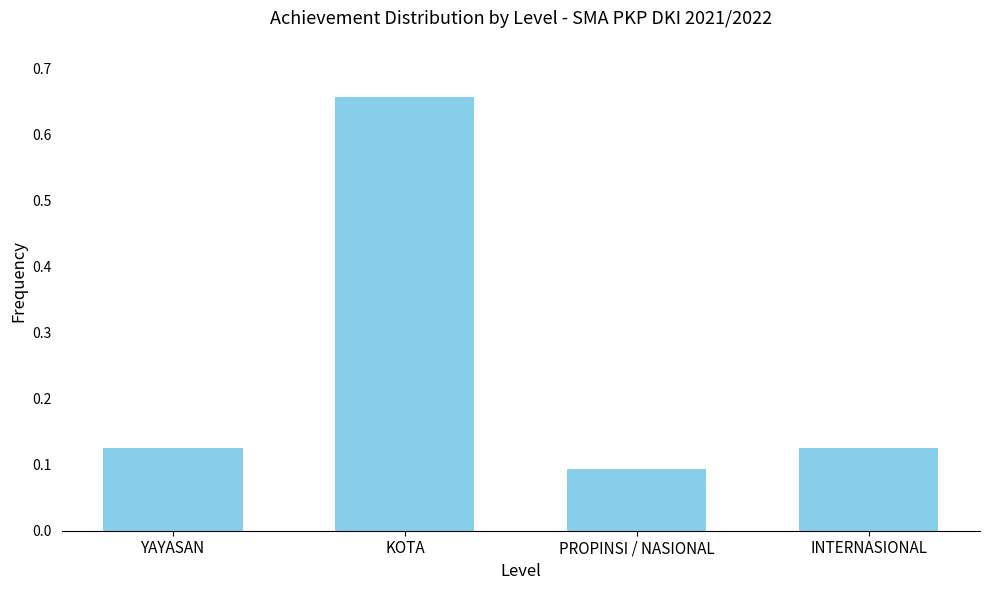

What is the difference between the maximum and minimum values?

0.6